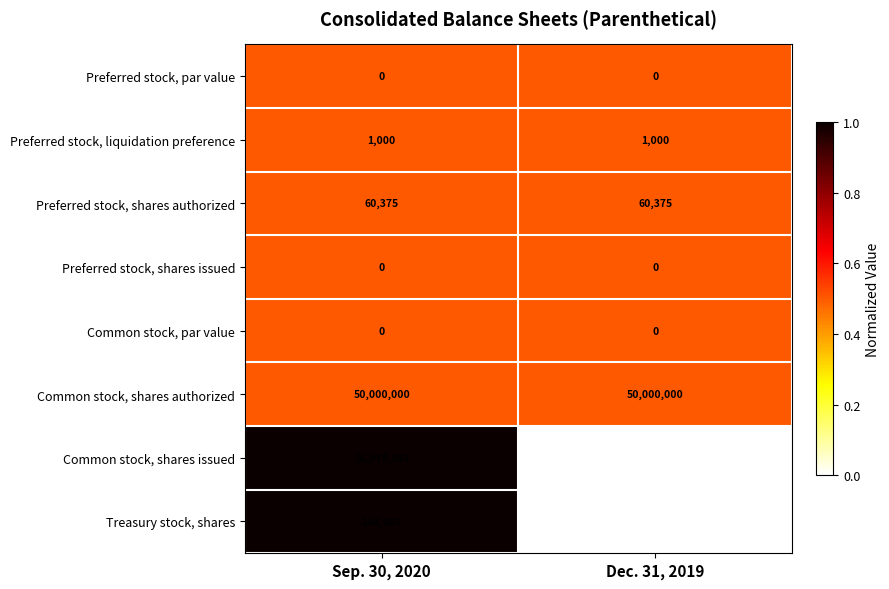

At which category is the sum across all series the highest?

Sep. 30, 2020